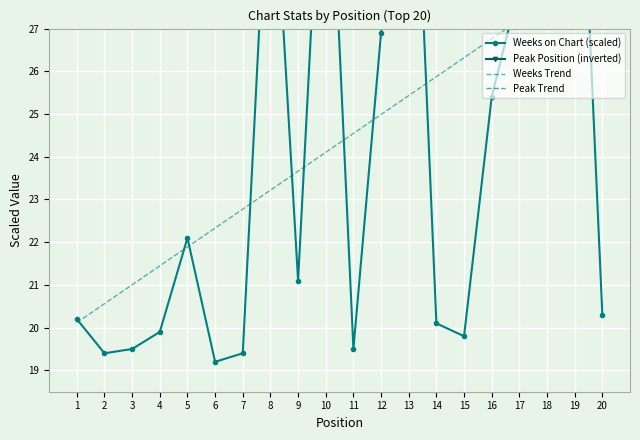

How many series are shown in this chart?

4